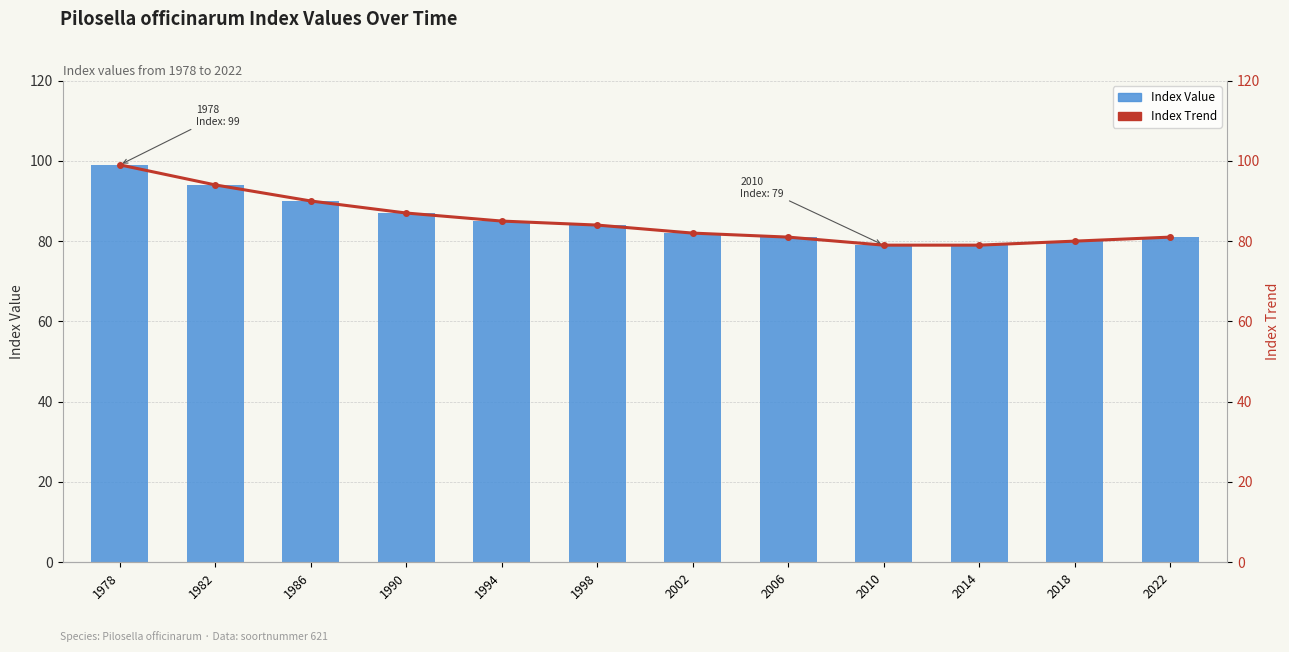

What is the maximum value shown in the chart?

99